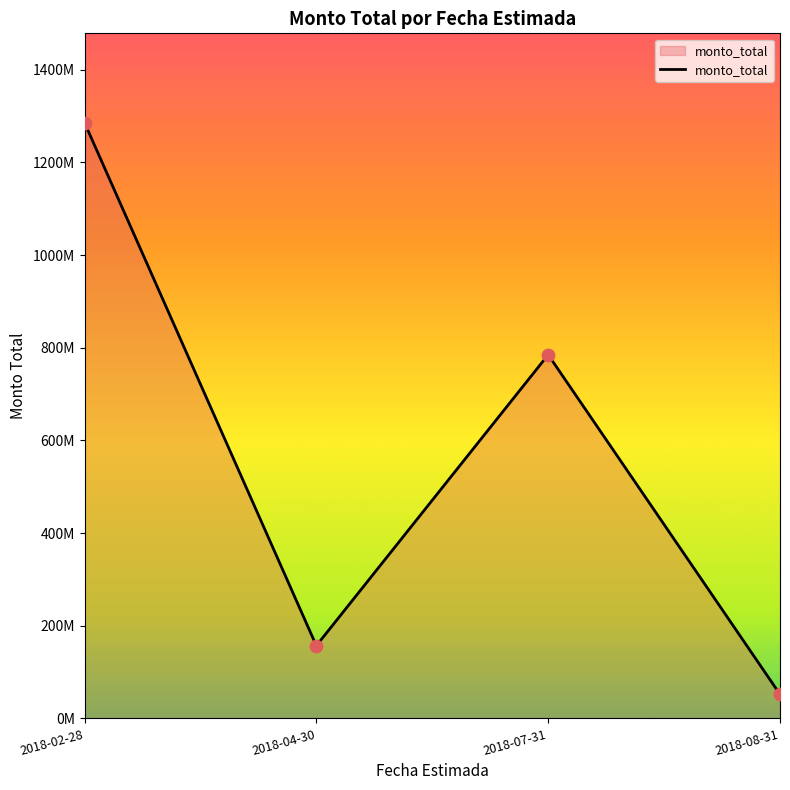

What is the ratio of the value at 2018-02-28 to the value at 2018-04-30?

8.2